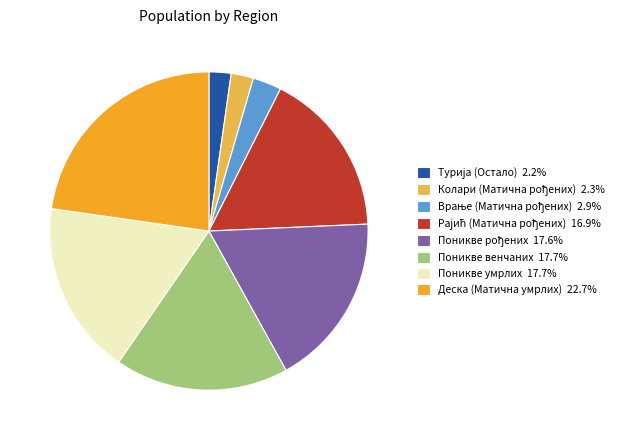

Which slice is the largest?

Деска (Матична умрлих)